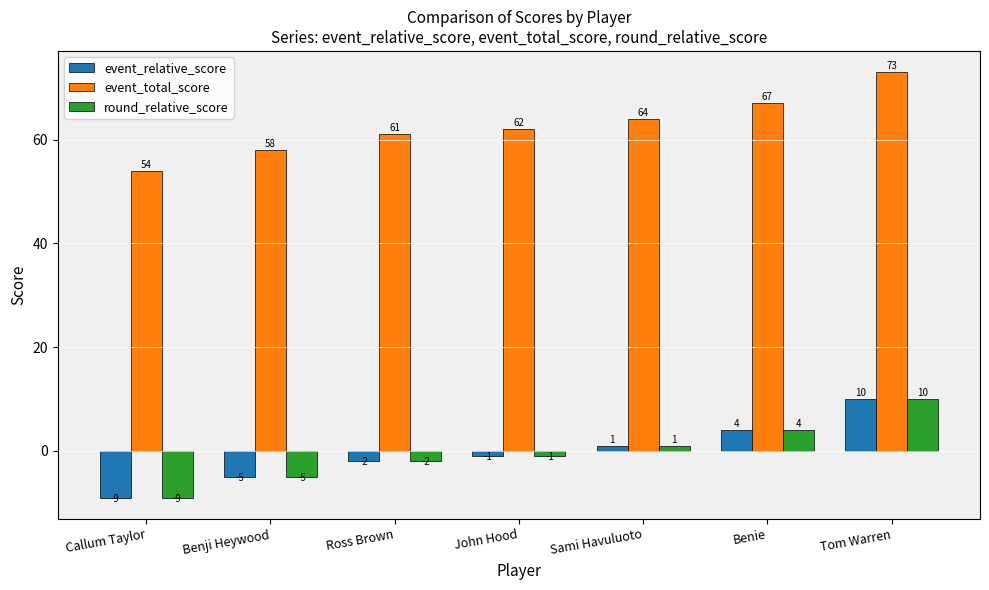

What is the spread (max minus min) of values at Benie?

63